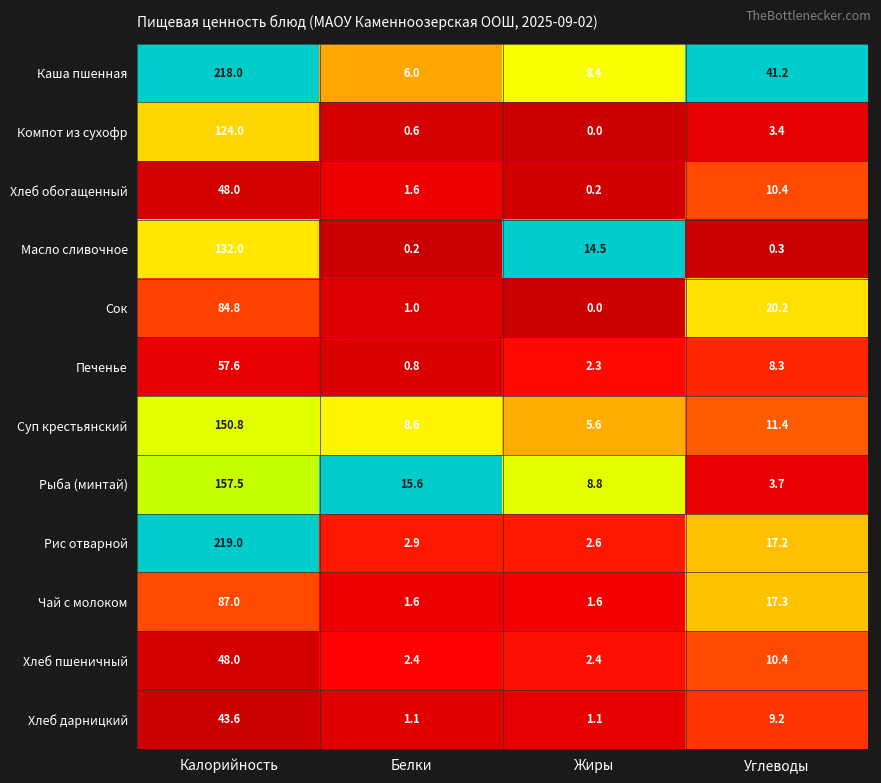

At which category is the sum across all series the highest?

Калорийность